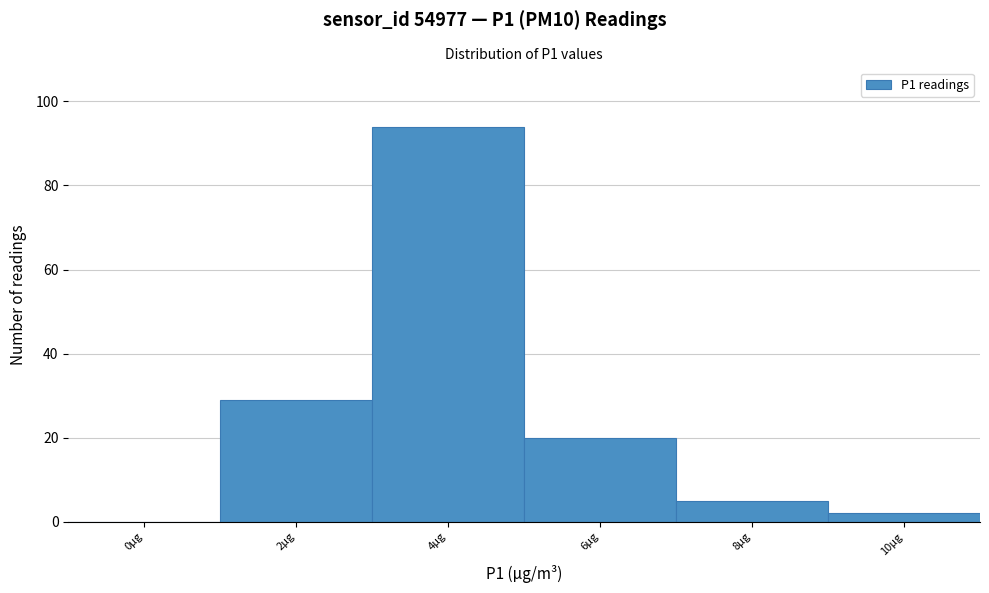

Reading left to right, transcribe all the data shown in this chart.

0µg=0	2µg=29	4µg=94	6µg=20	8µg=5	10µg=2